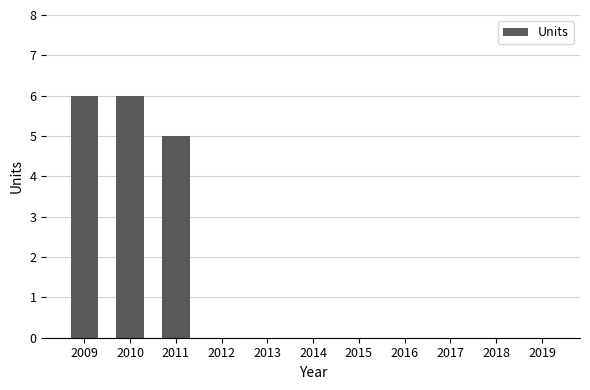

What is the change in value from 2011 to 2013?

-5